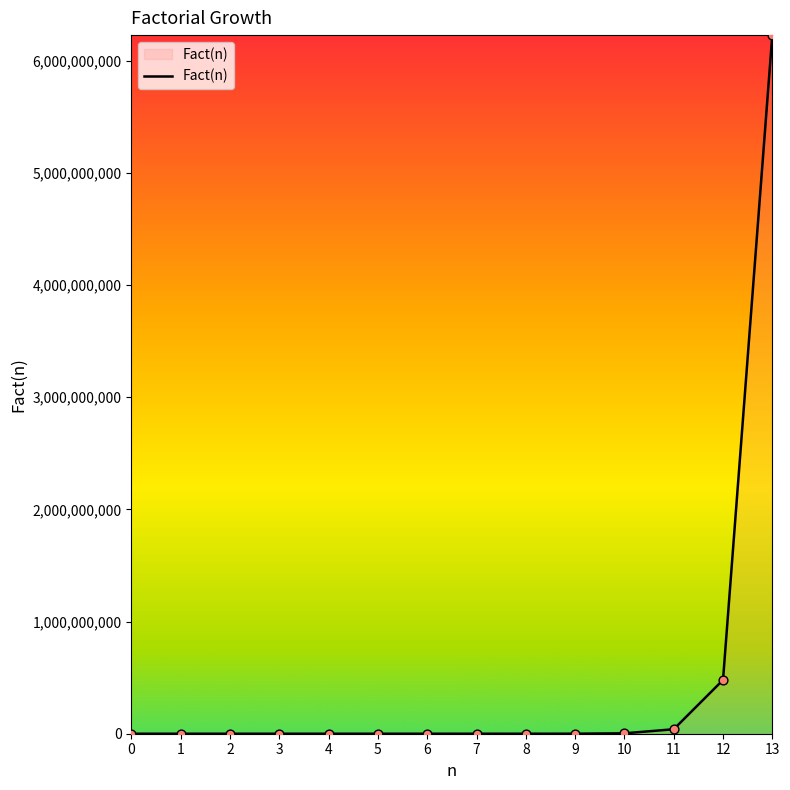

What is the change in value from 5 to 9?

+362760